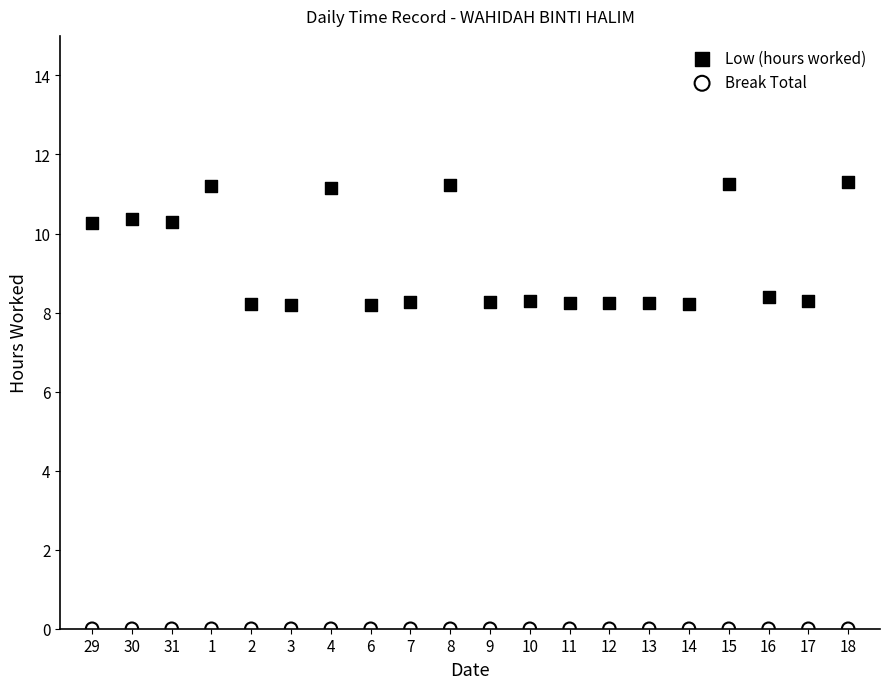

Which series contains the lowest Y value?

Break Total